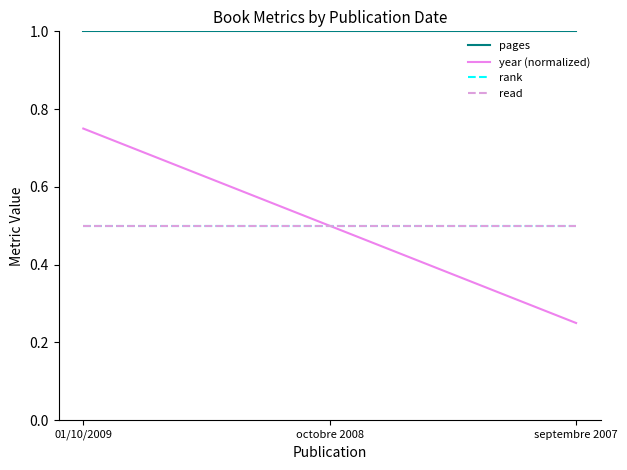

Reading left to right, transcribe all the data shown in this chart.

pages: 01/10/2009=1.0	octobre 2008=1.0	septembre 2007=1.0
year (normalized): 01/10/2009=0.8	octobre 2008=0.5	septembre 2007=0.2
rank: 01/10/2009=0.5	octobre 2008=0.5	septembre 2007=0.5
read: 01/10/2009=0.5	octobre 2008=0.5	septembre 2007=0.5